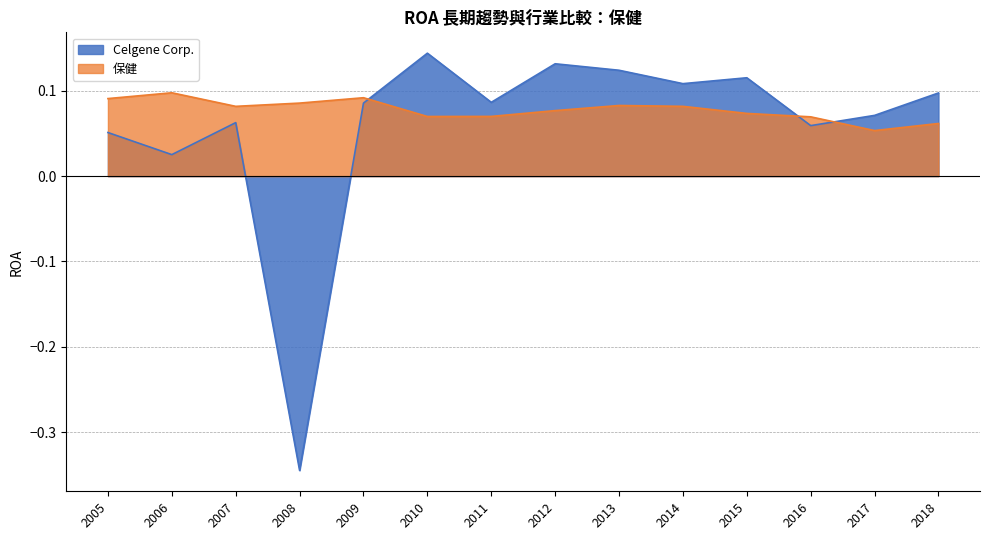

True or false: the data shows 0.1 at 2018.

True